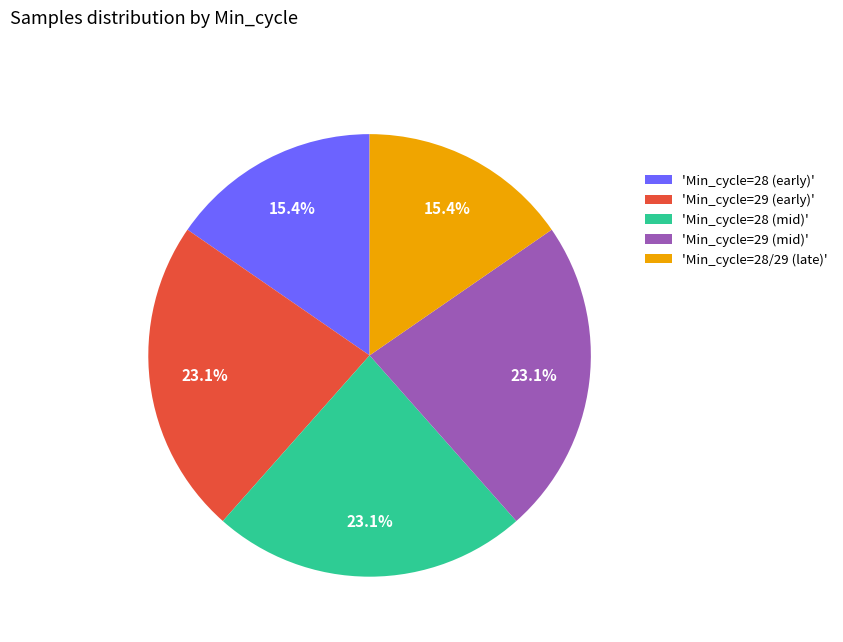

Between 'Min_cycle=28 (early)' and 'Min_cycle=29 (early)', which is larger?

'Min_cycle=29 (early)'